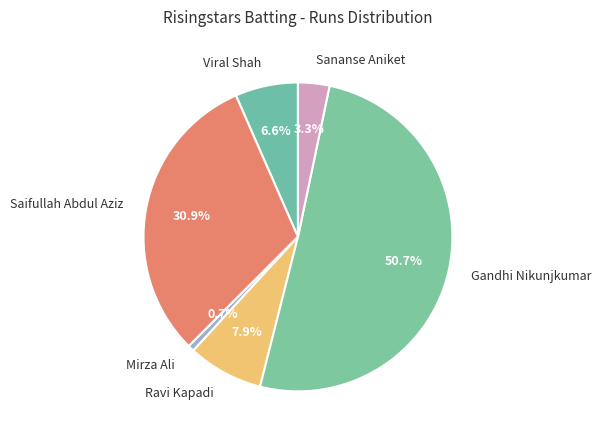

Which category has the biggest portion of the pie?

Gandhi Nikunjkumar